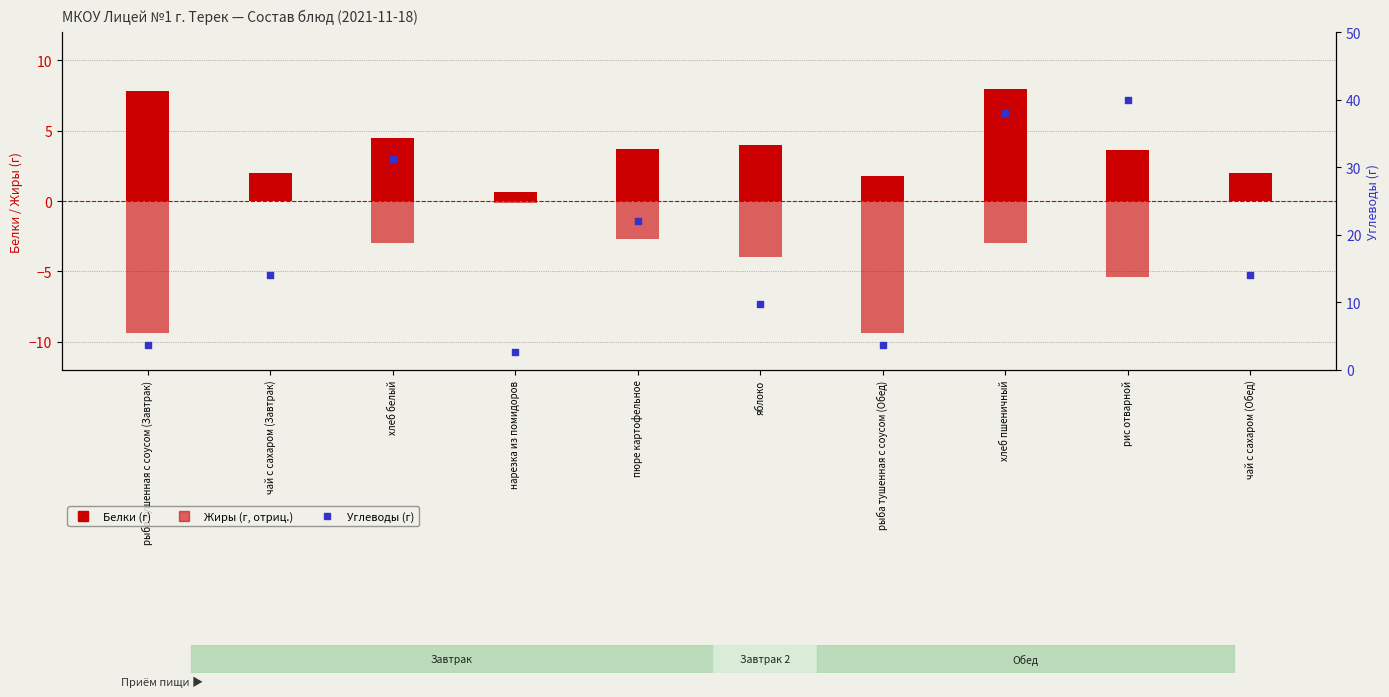

Which series reaches the minimum Y coordinate?

Жиры